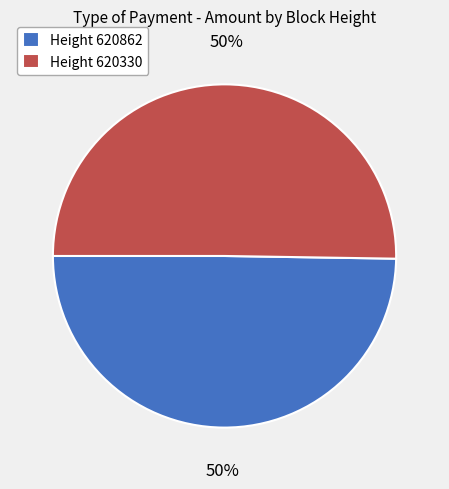

Is it true that Height 620862 is 43% of the pie?

False